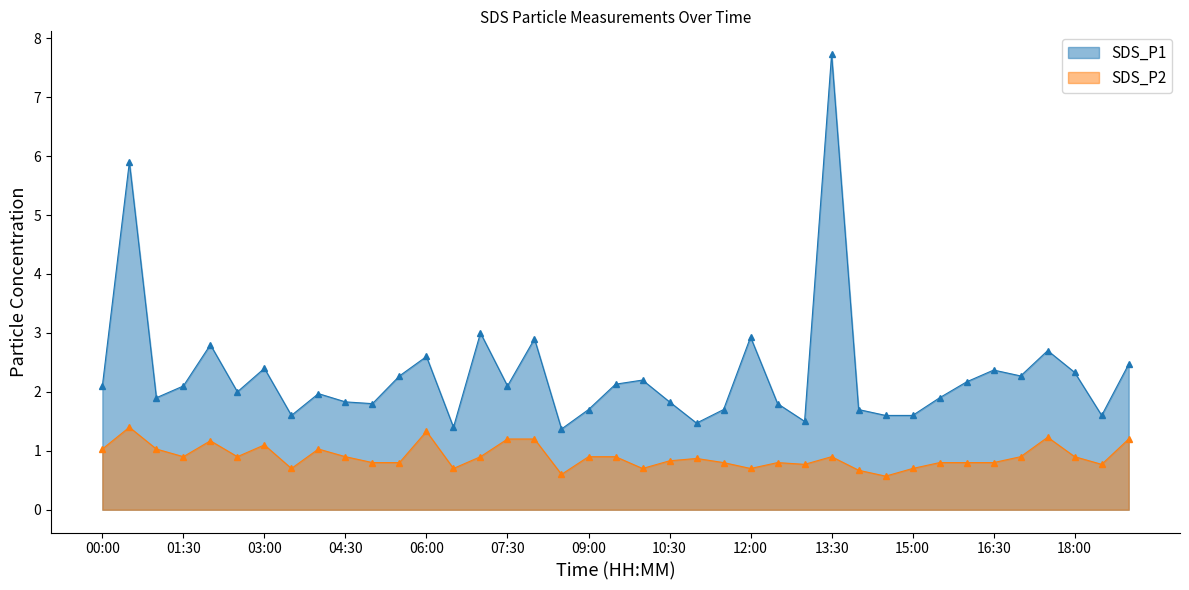

What is the total value across all series at 17:30?

3.9